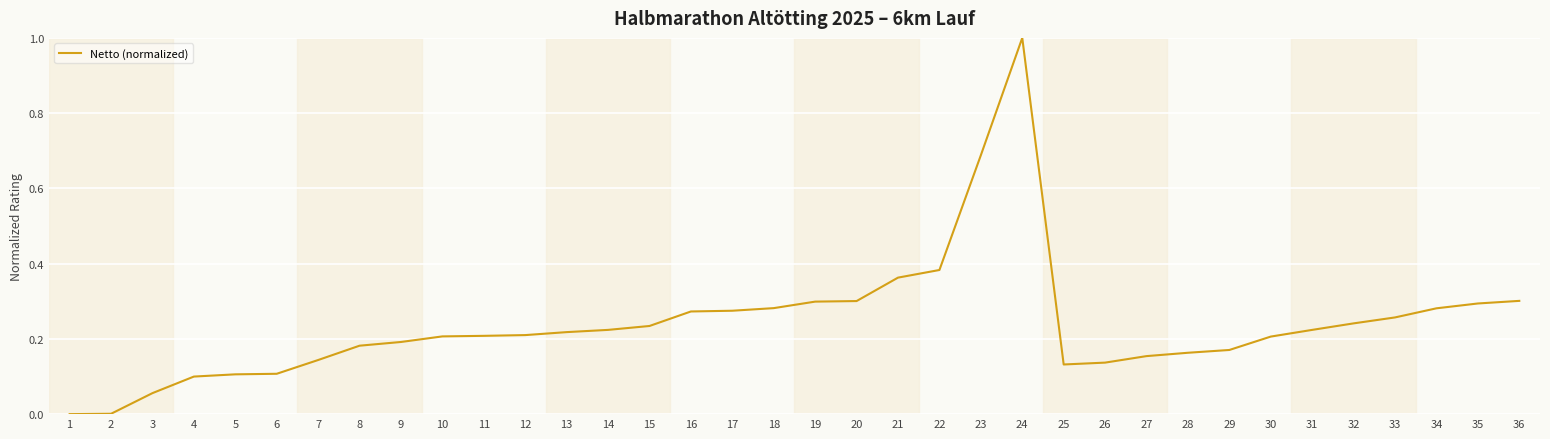

What is the difference between the maximum and minimum values?

1.0